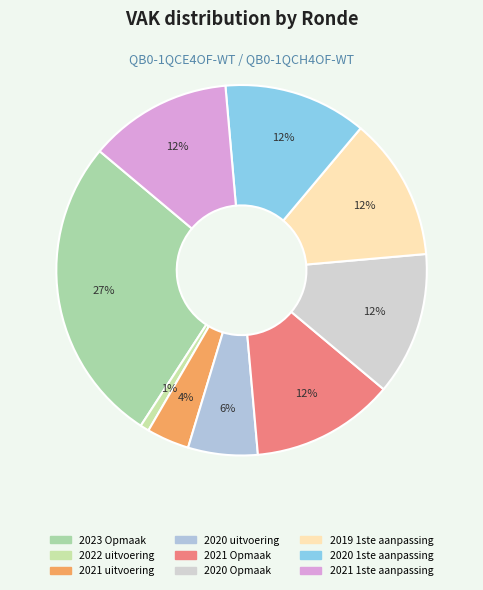

Count the number of slices in the pie.

9